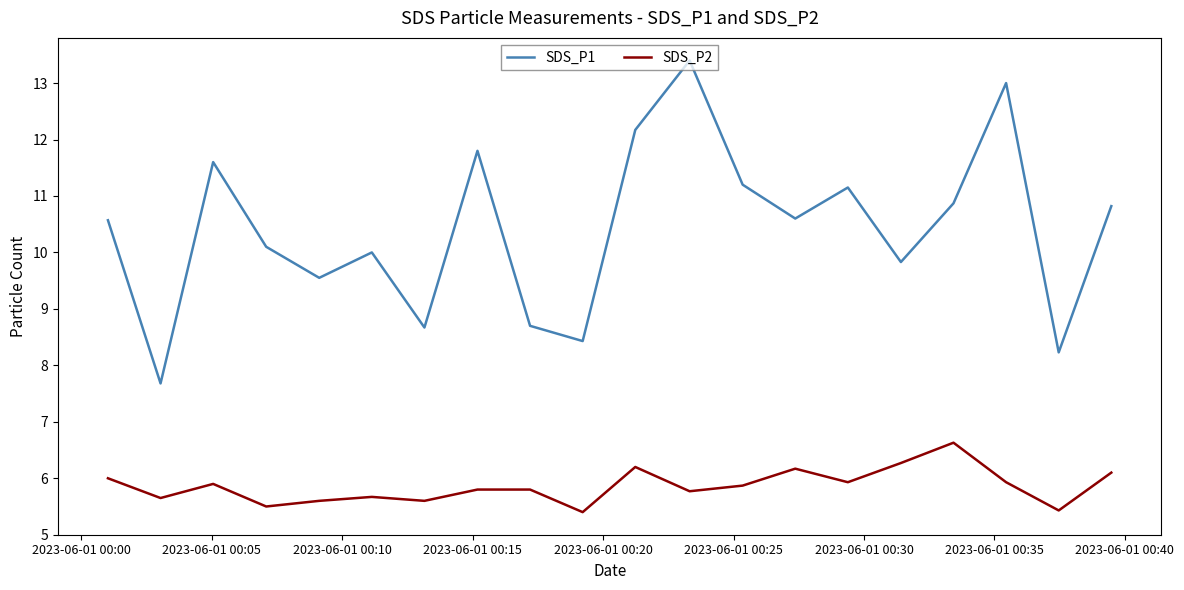

Count the number of data series in this chart.

2